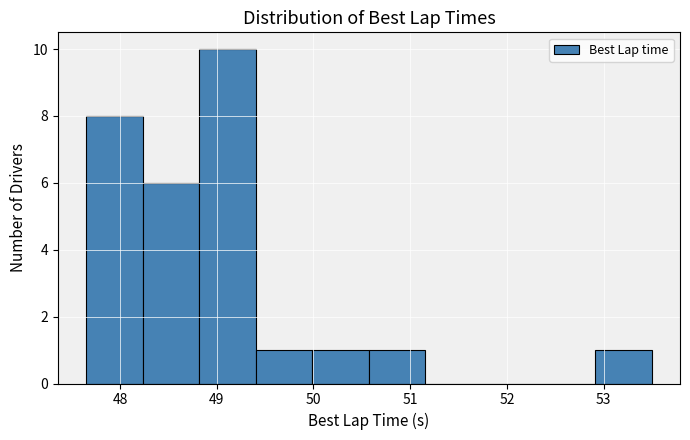

Reading left to right, transcribe this chart: for each bar, give the range it covers on the x-axis and its height. Neither the bar edges nor the heights are printed on the chart, so give them approximately, as read against the axes.

47.6 to 48.2: 8
48.2 to 48.8: 6
48.8 to 49.4: 10
49.4 to 50.0: 1
50.0 to 50.6: 1
50.6 to 51.2: 1
51.2 to 51.7: 0
51.7 to 52.3: 0
52.3 to 52.9: 0
52.9 to 53.5: 1